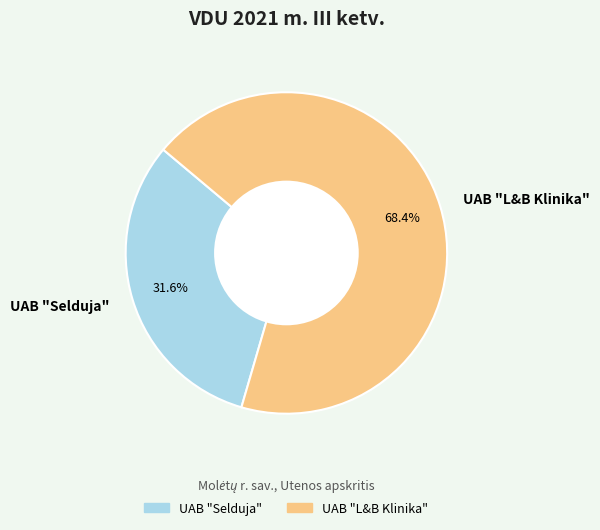

How many slices are in this pie chart?

2